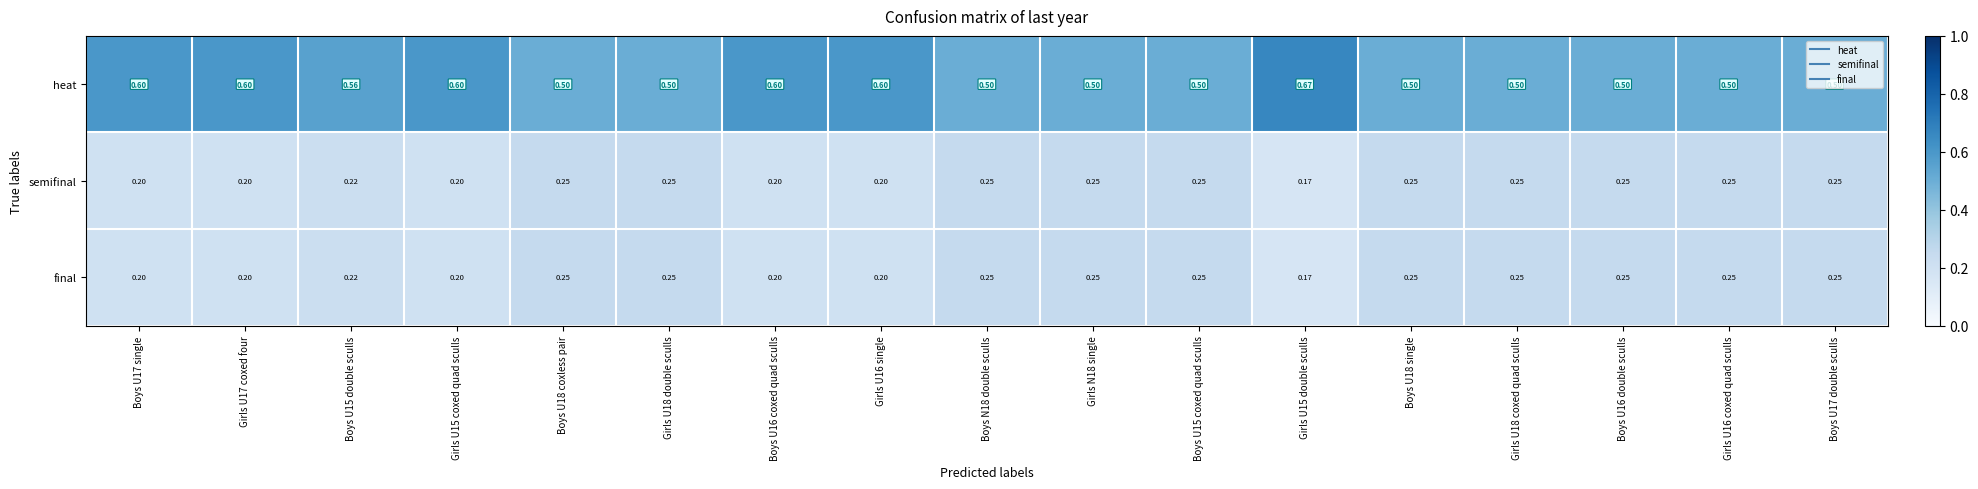

Which series has the largest range (max minus min)?

heat